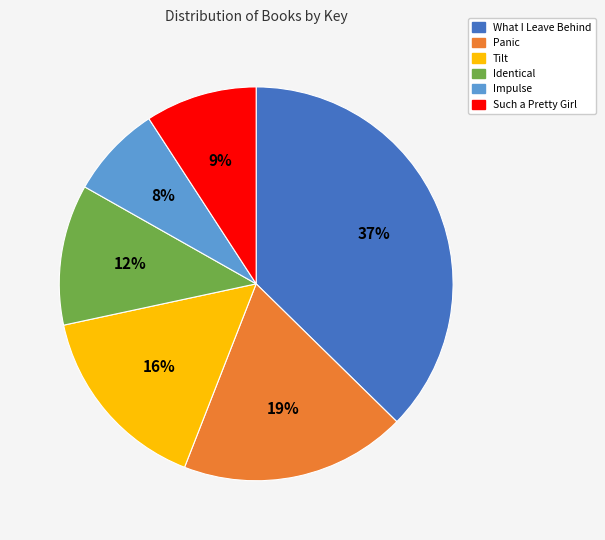

To the nearest percent, what portion does Such a Pretty Girl represent?

9%